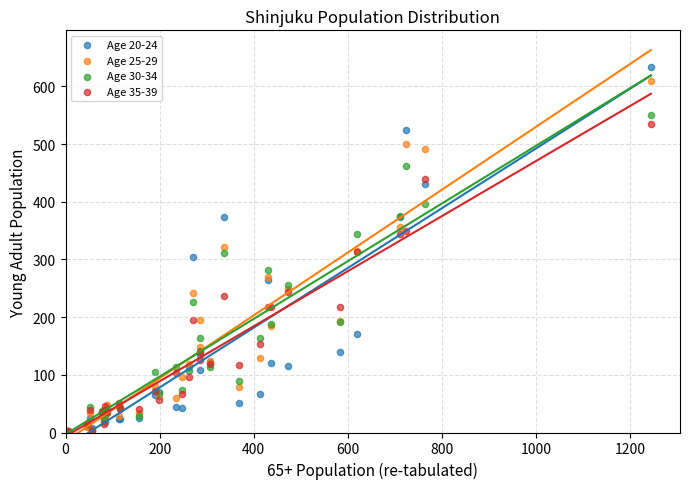

Which series reaches the maximum Y coordinate?

Age 20-24